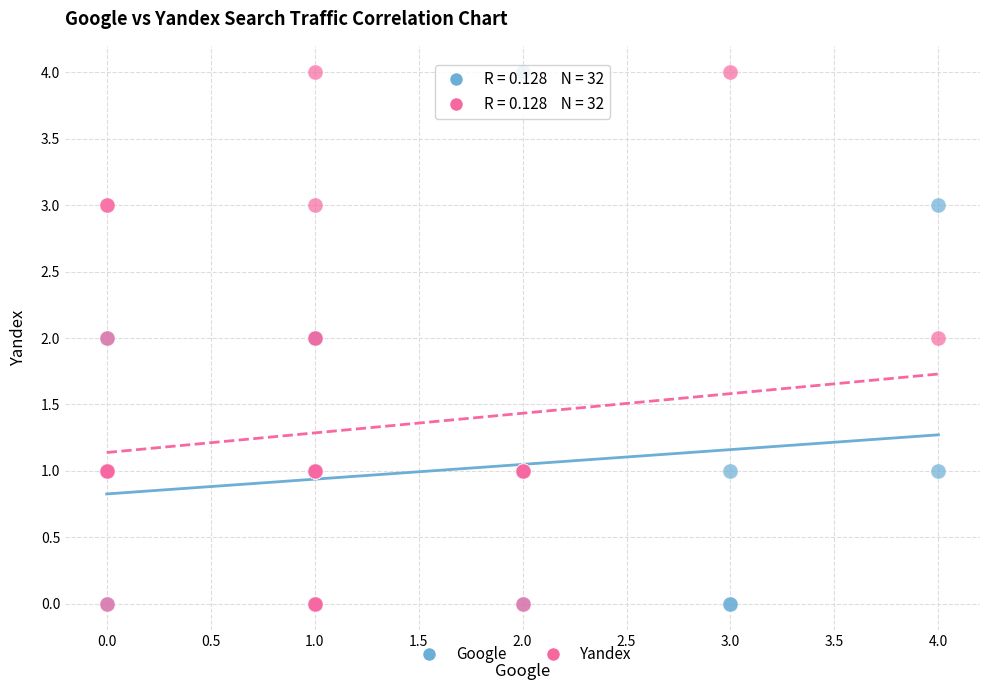

What are all the series names shown in the legend?

Google, Yandex